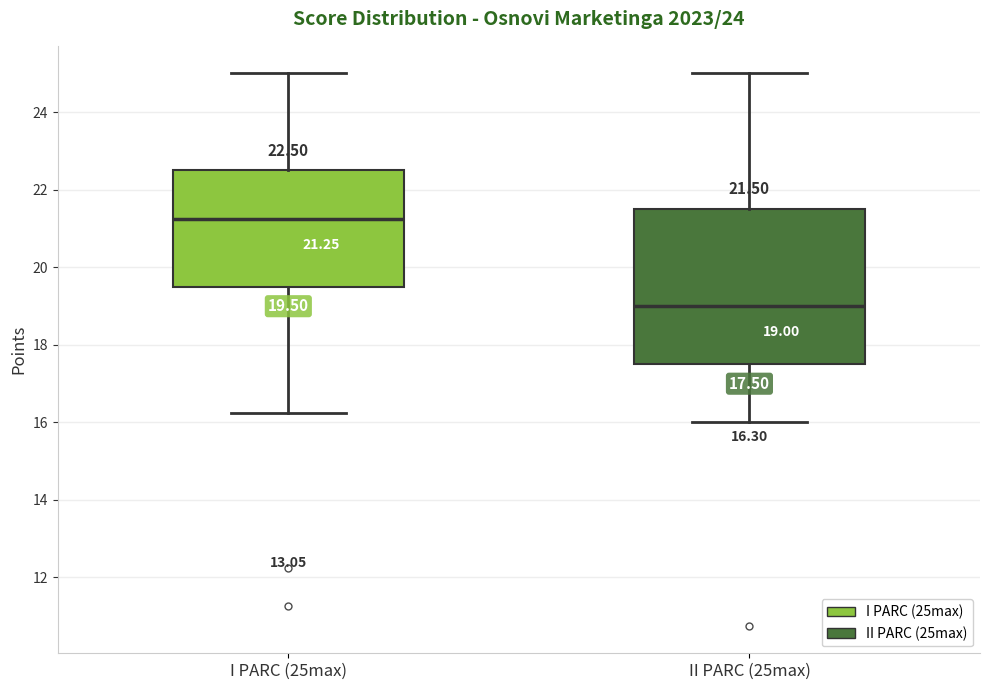

Which box's median line is the highest?

I PARC (25max)